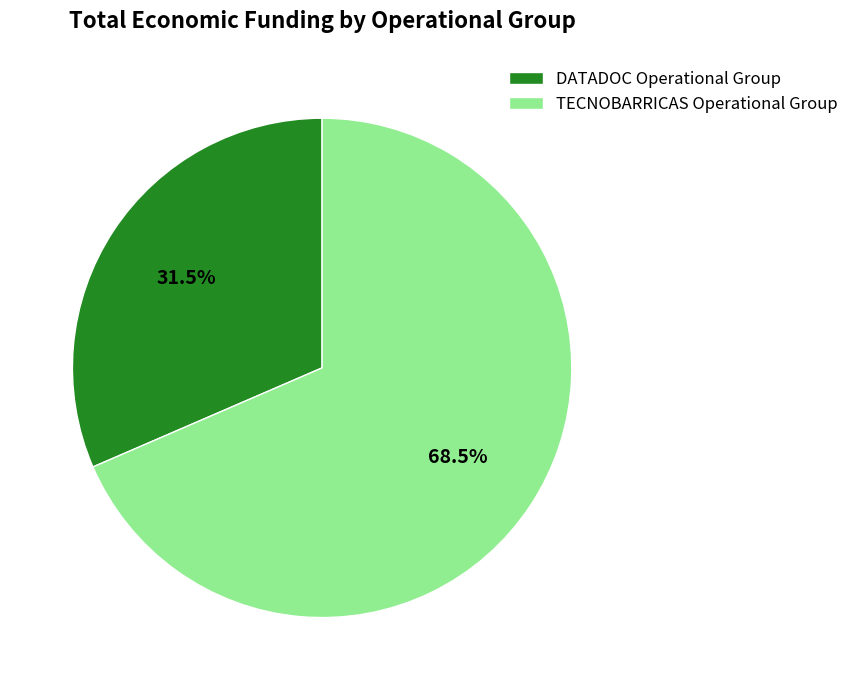

Which slice is the largest?

TECNOBARRICAS Operational Group